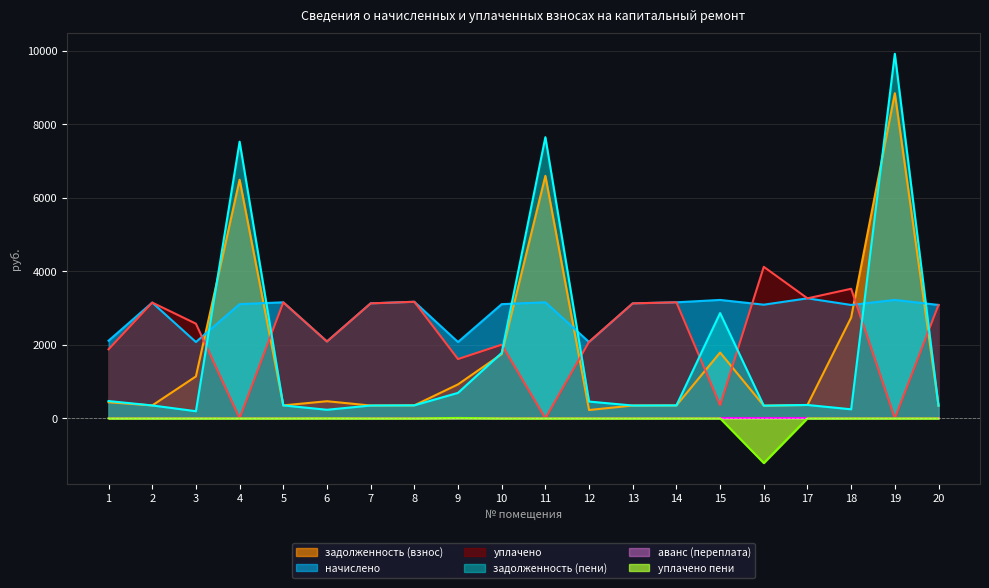

What is the approximate value of задолженность (взнос) at 12?

224.8